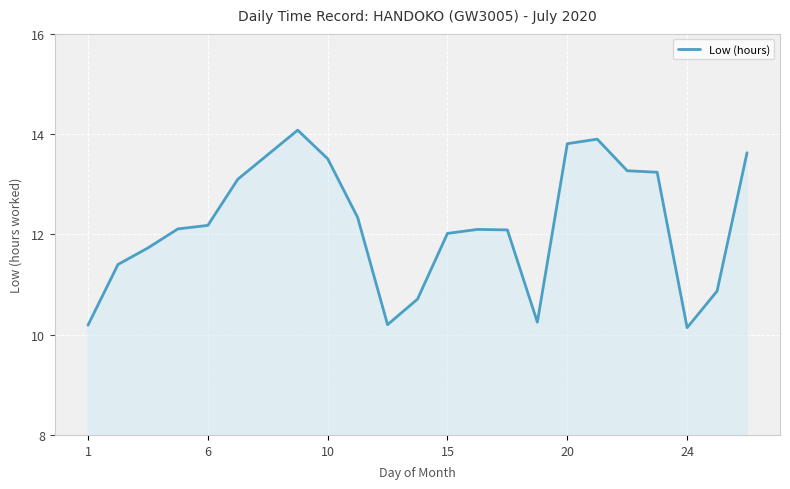

What is the minimum value shown in the chart?

10.1